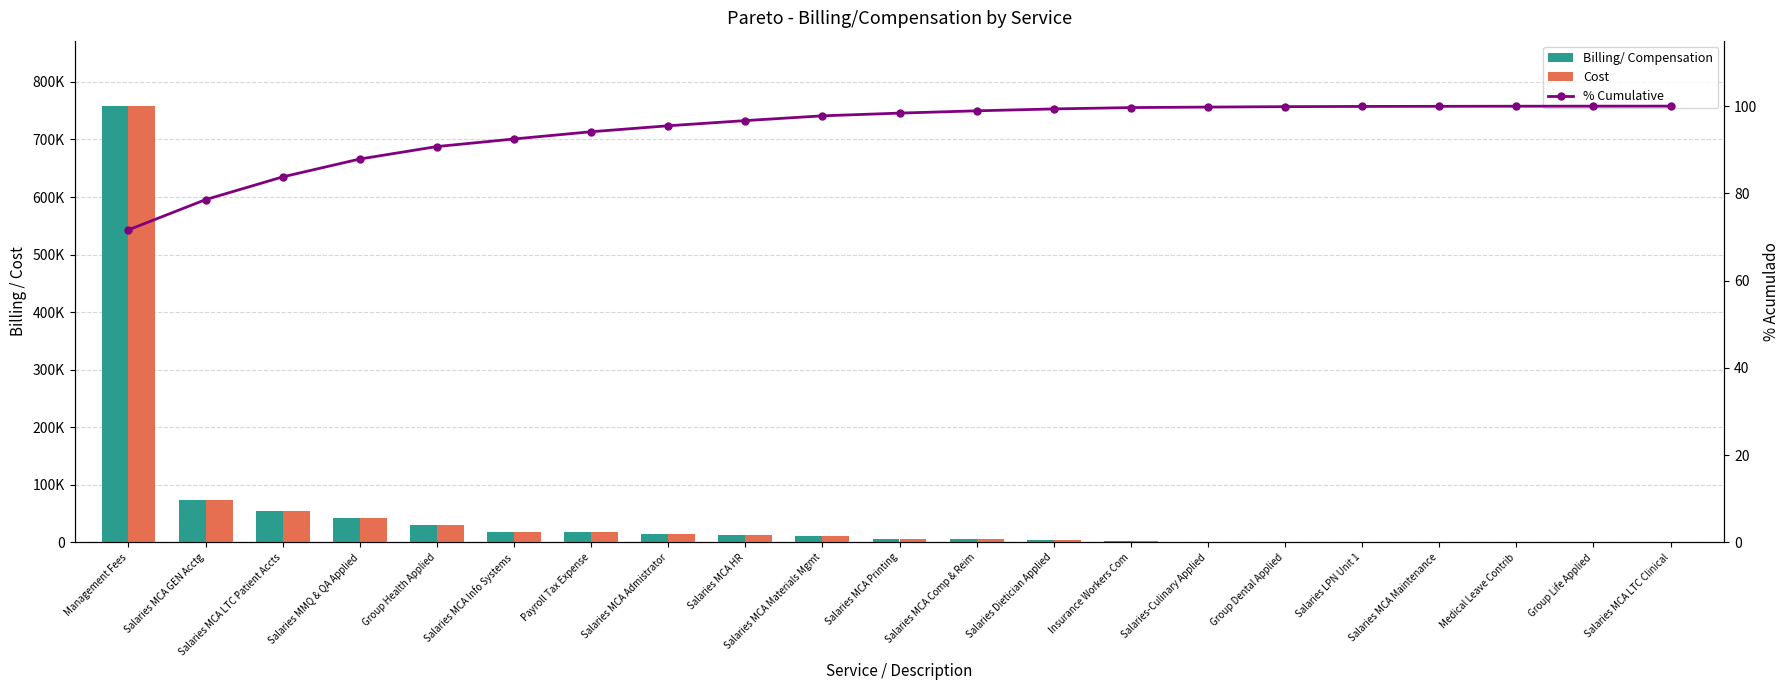

What is the label of the 18th bar from the left?

Salaries MCA Maintenance